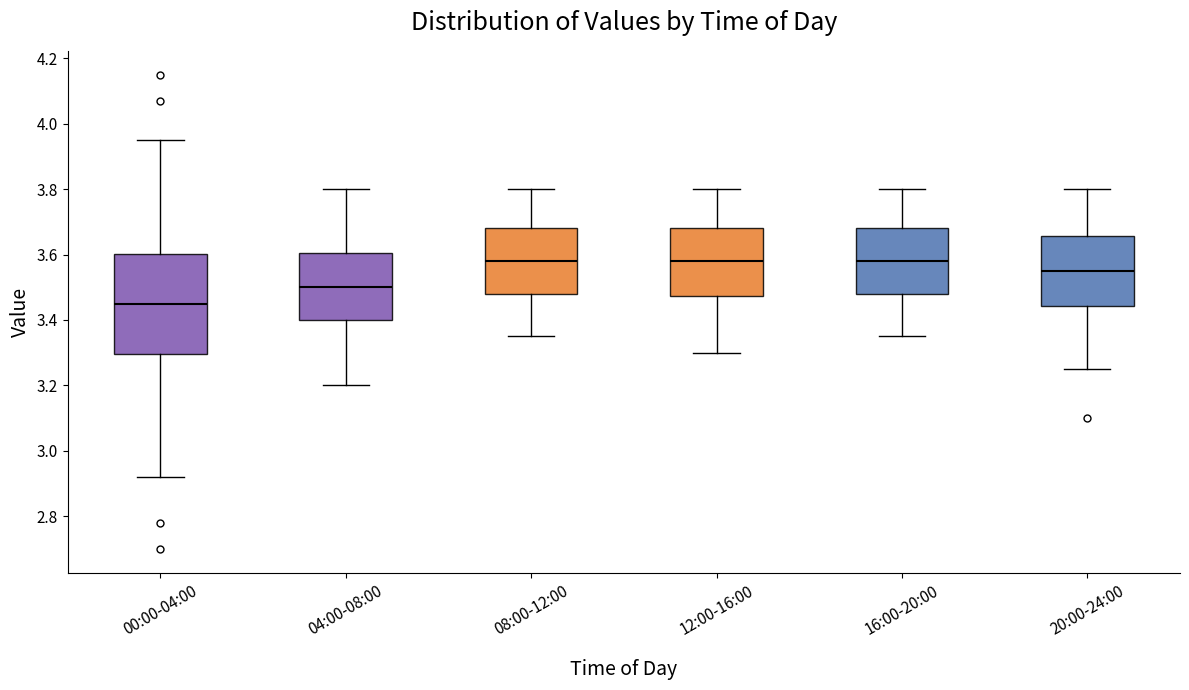

Where does the lower whisker of the box for 00:00-04:00 end on the y-axis? The values are not printed on the chart, so give them approximately, as read against the axis.

2.92